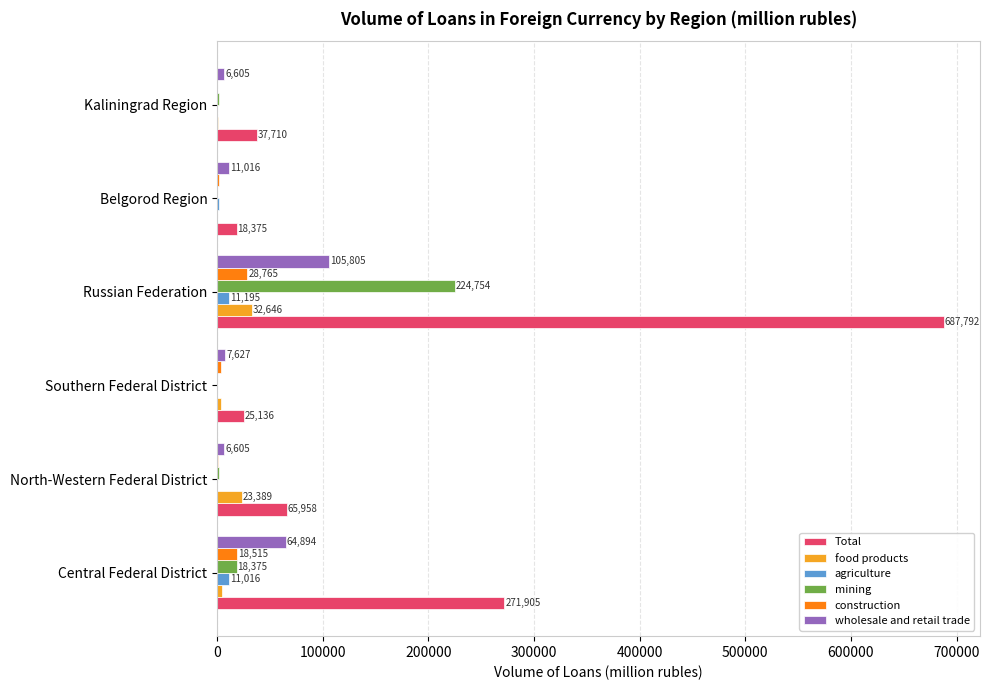

What is the total value across all series at North-Western Federal District?

98881